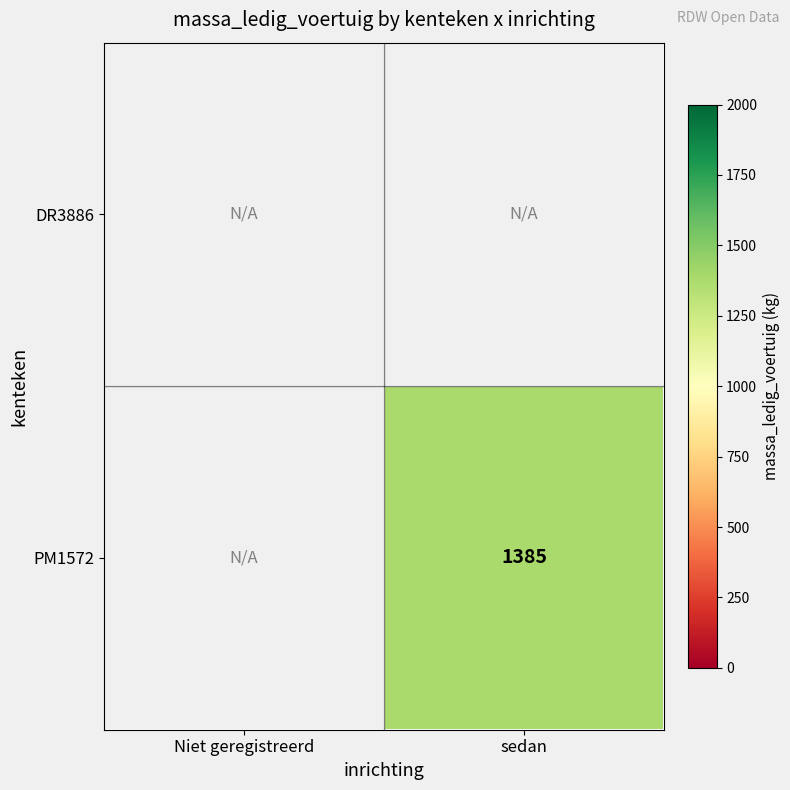

List the series in order of their overall mean, lowest first.

DR3886, PM1572